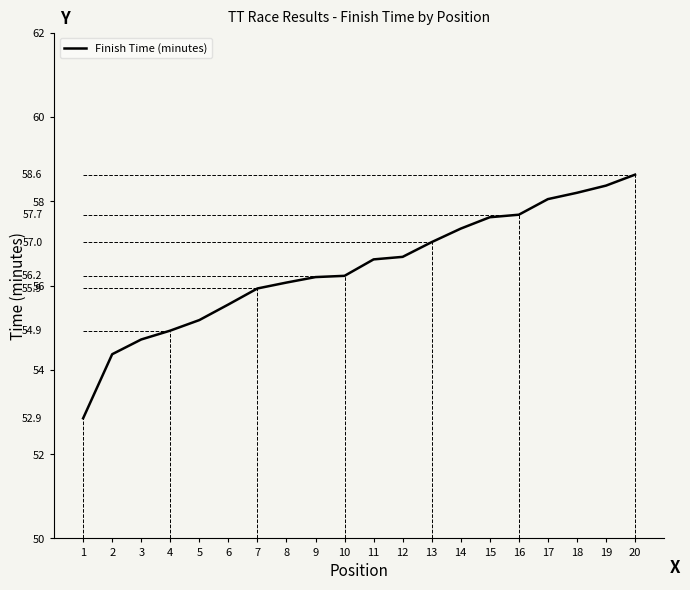

Between 1 and 6, which is larger?

6